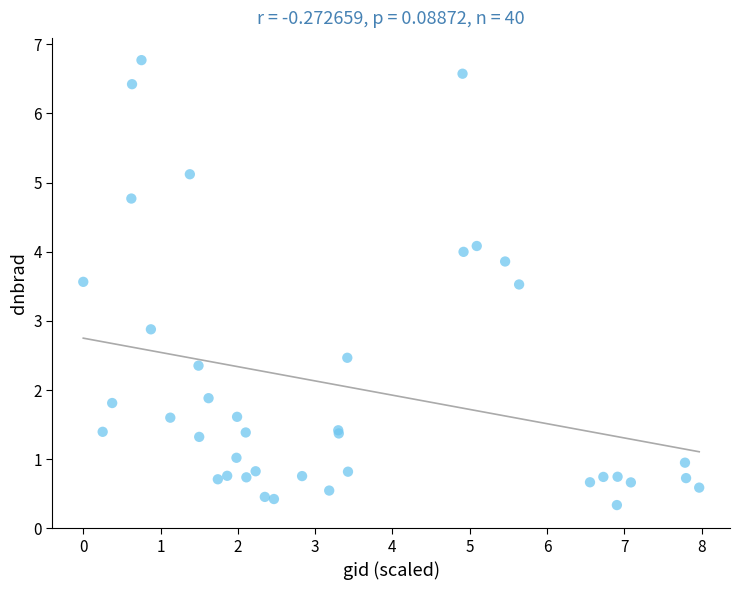

What Y value in the scatter plot is closest to 3?

2.9